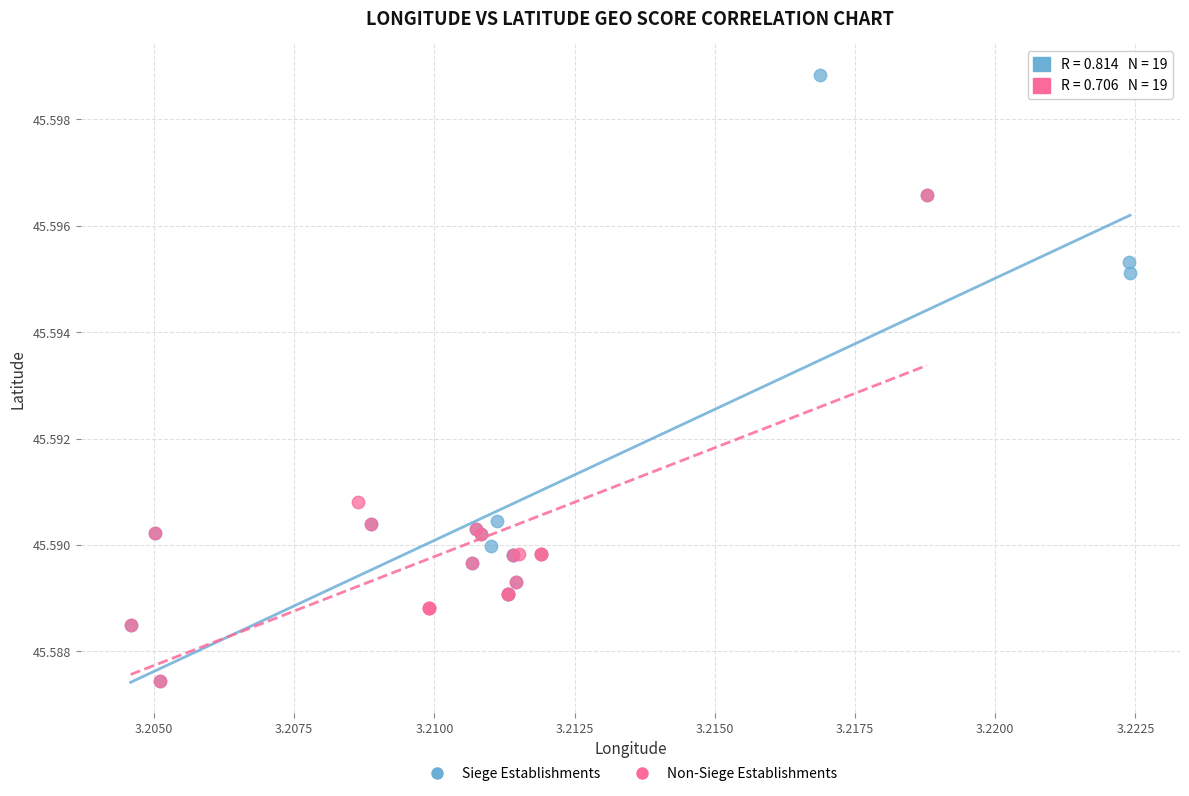

Which series reaches the maximum Y coordinate?

Siege Establishments